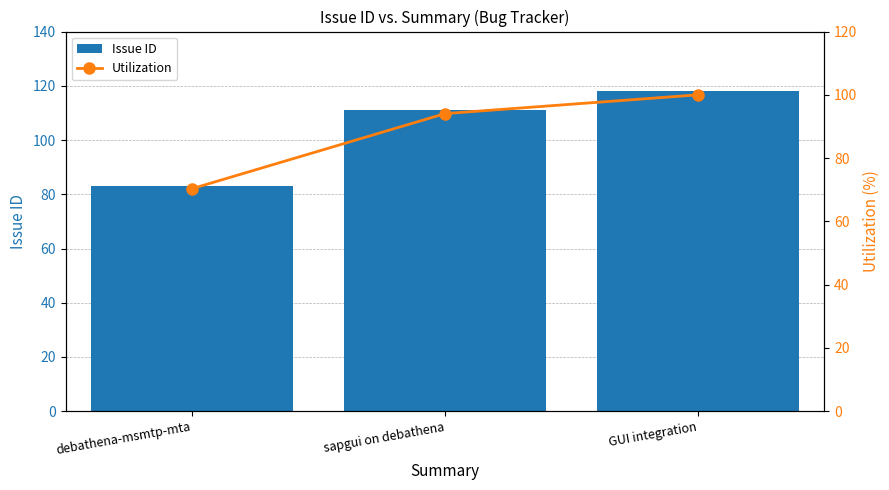

Which category has the lowest value across all series?

debathena-msmtp-mta